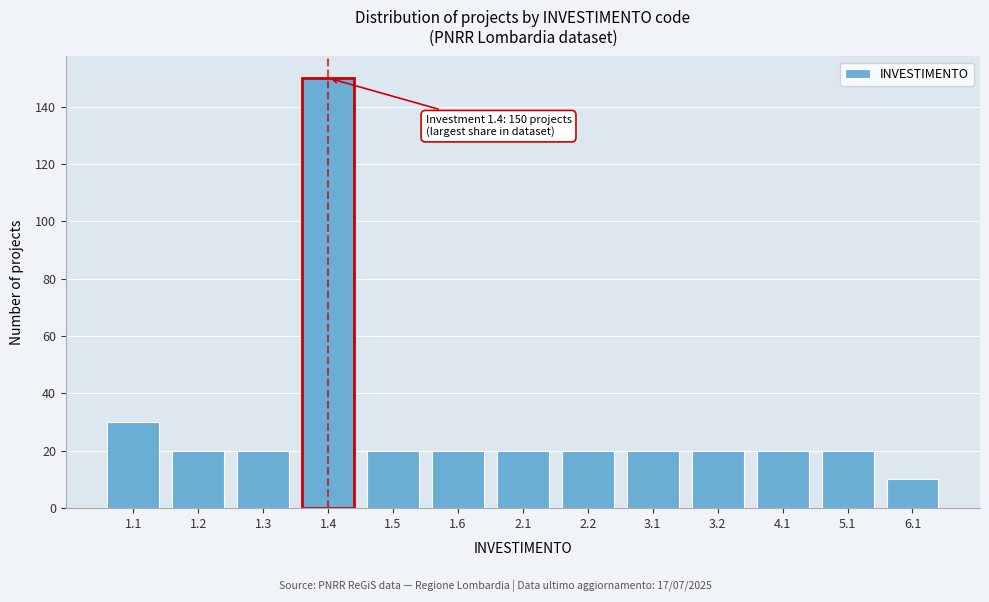

Reading left to right, extract all data points from this chart.

30	20	20	150	20	20	20	20	20	20	20	20	10